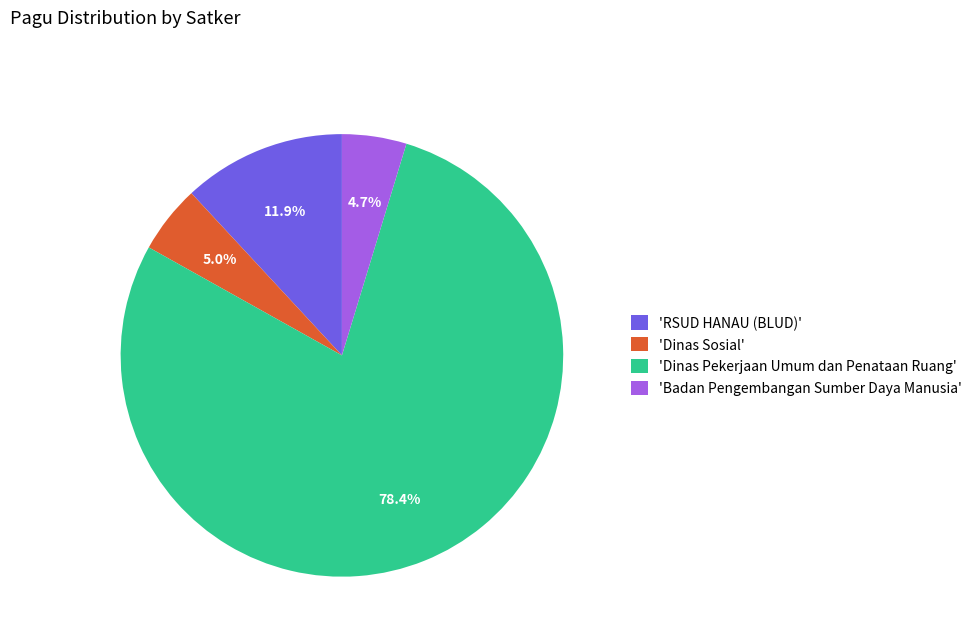

Is there a majority slice in this chart?

Yes